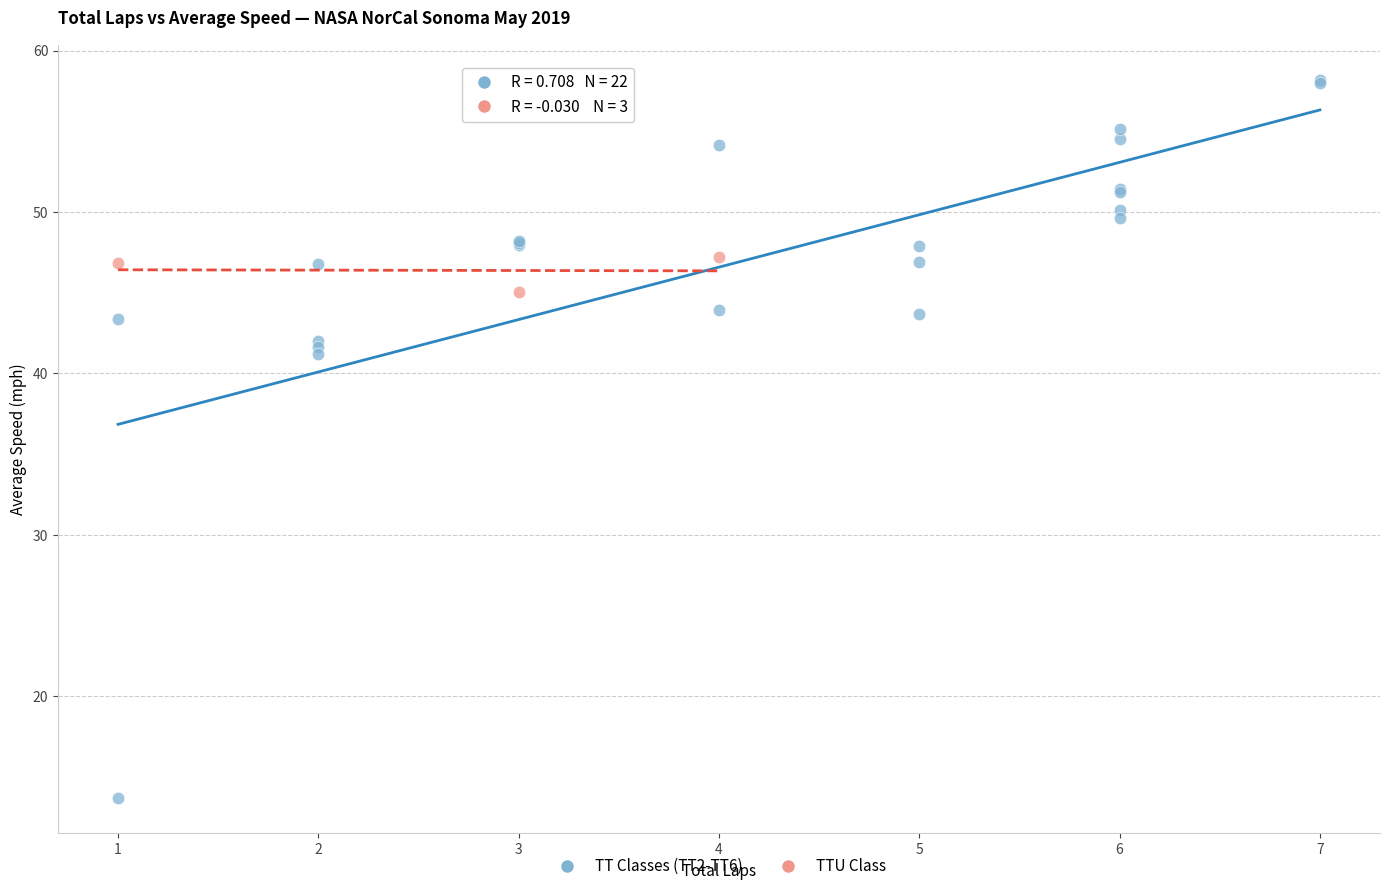

What are all the series names shown in the legend?

TT Classes (TT2-TT6), TTU Class